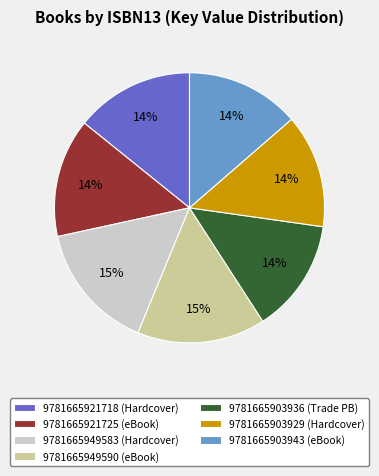

Do 9781665903936 (Trade PB) and 9781665903929 (Hardcover) together represent more than half of the pie?

No